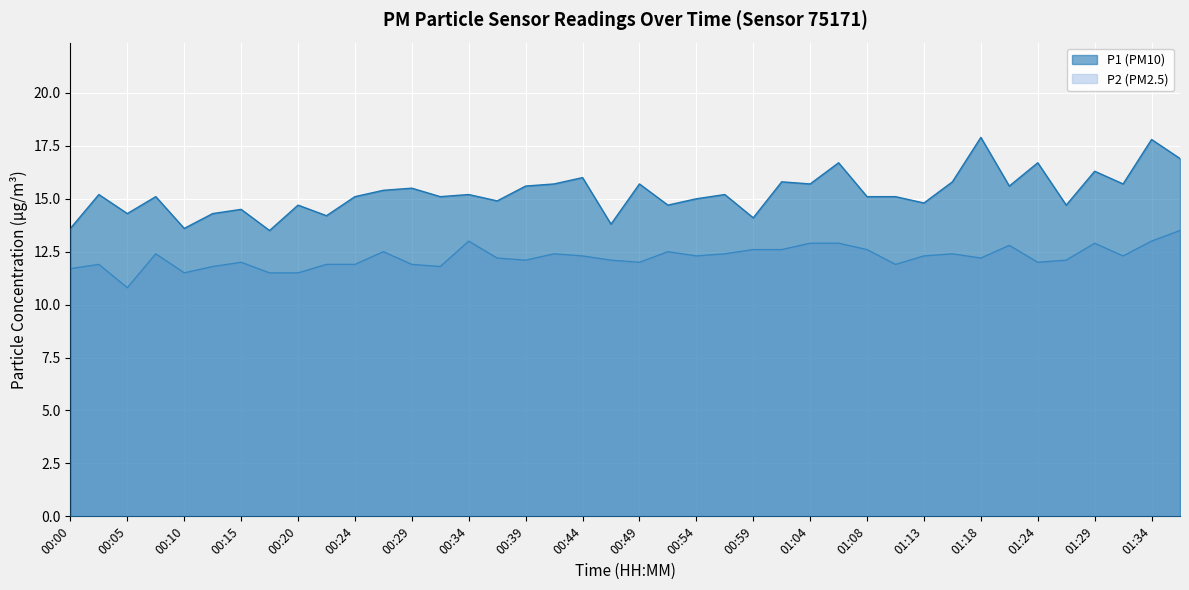

True or false: P2 has more than 0 interior local peaks.

True